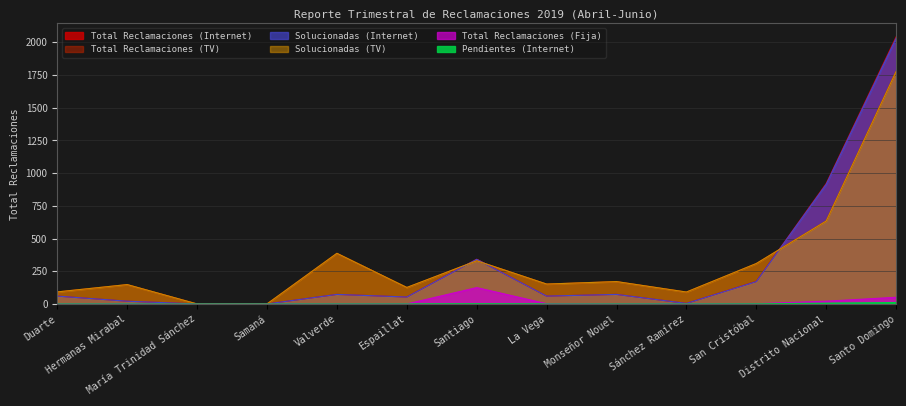

True or false: Solucionadas (Internet) and Total Reclamaciones (TV) cross at least once.

True